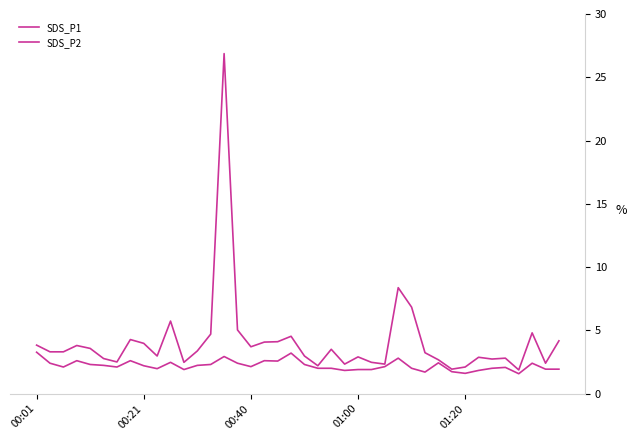

What is the difference between the second highest and second lowest values in the SDS_P2 series?

1.6